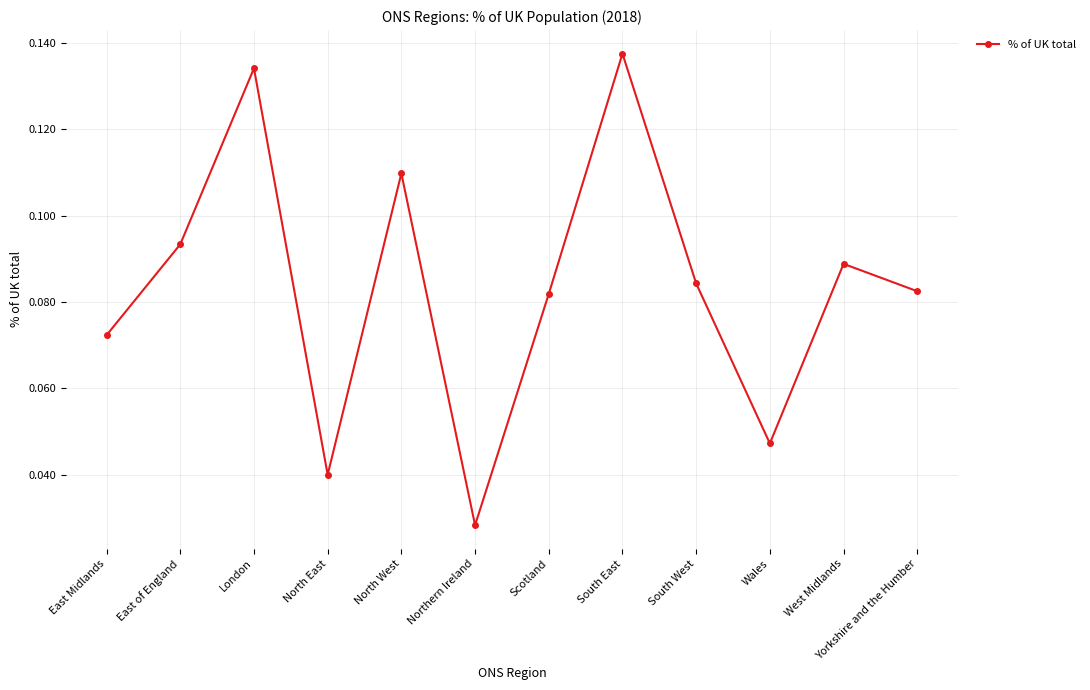

Where is the data nearest to the value 0?

Northern Ireland